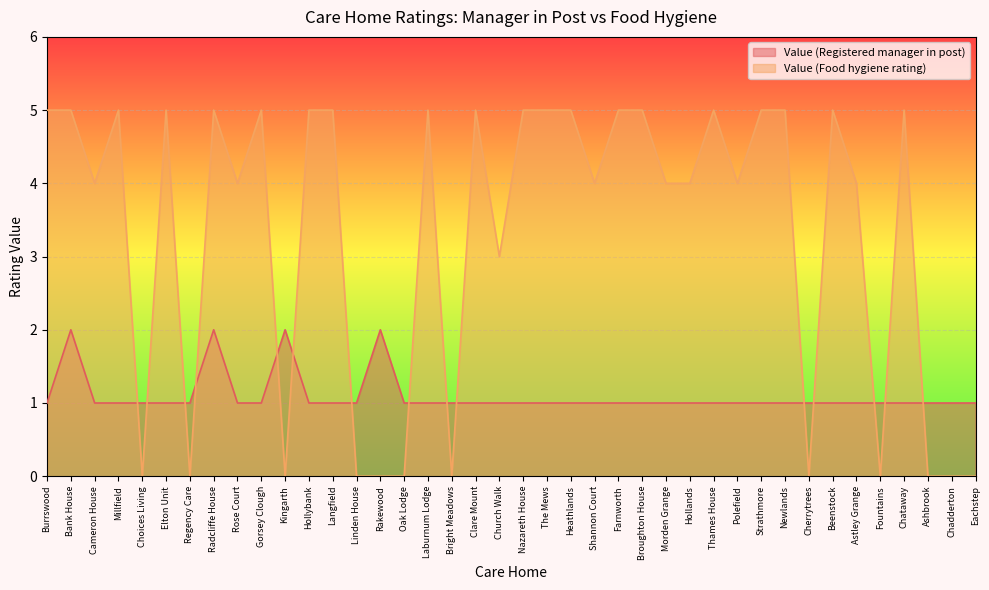

What is the difference between the second highest and second lowest values in the Value (Food hygiene rating) series?

5